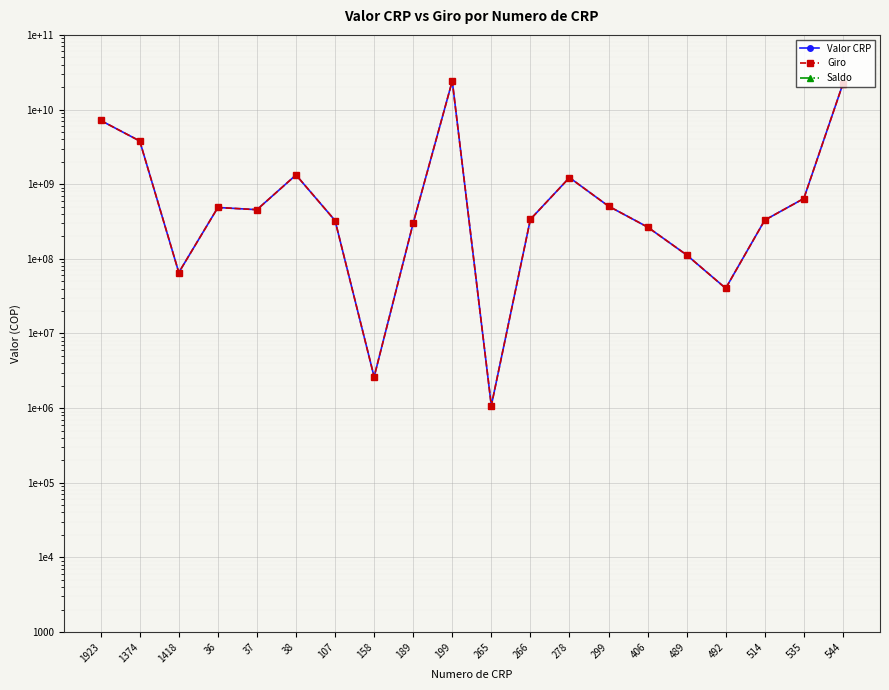

What is the average value of the Giro series?

3176333156